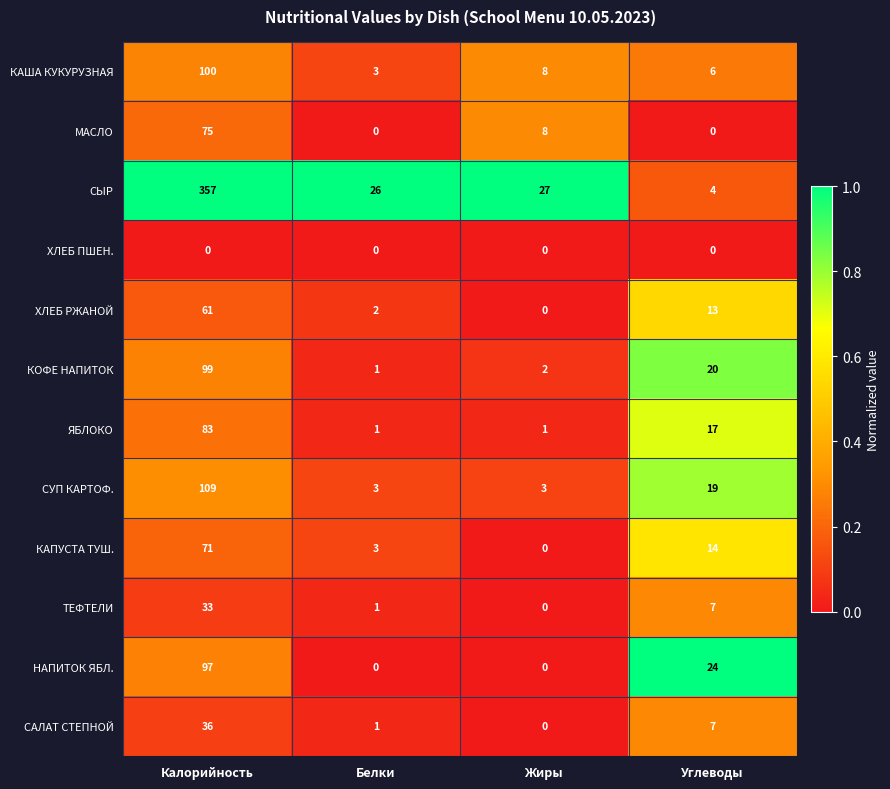

What is the sum of the НАПИТОК ЯБЛ. values at Белки and Калорийность?

97